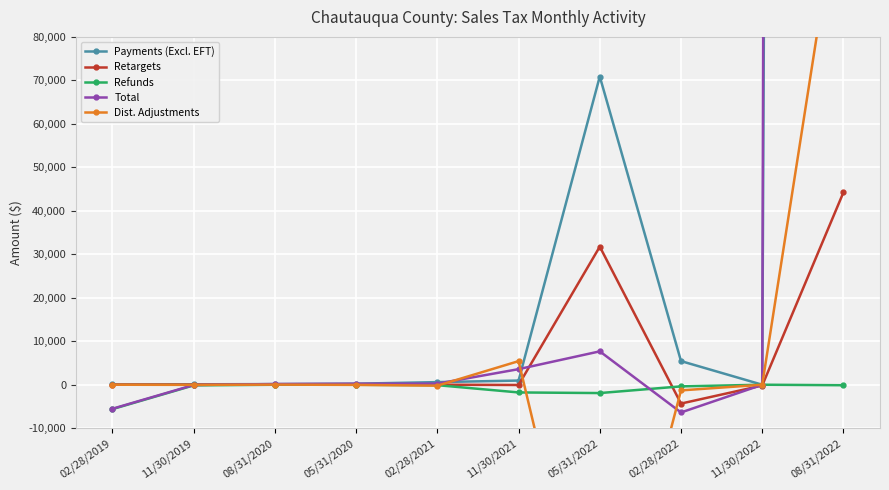

What is the total value across all series at 11/30/2019?

-157.1